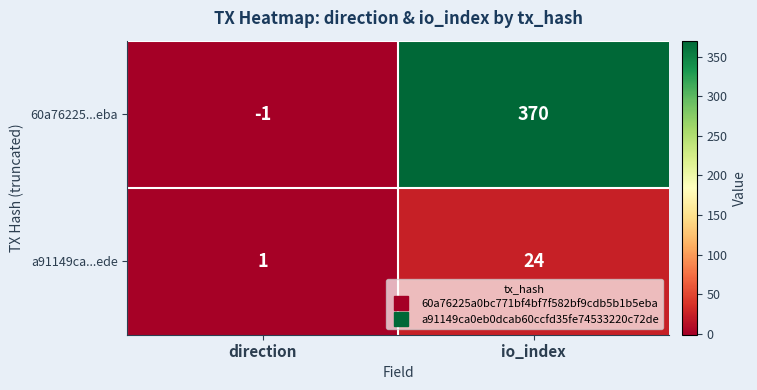

At which label is a91149ca...ede closest to 12?

direction